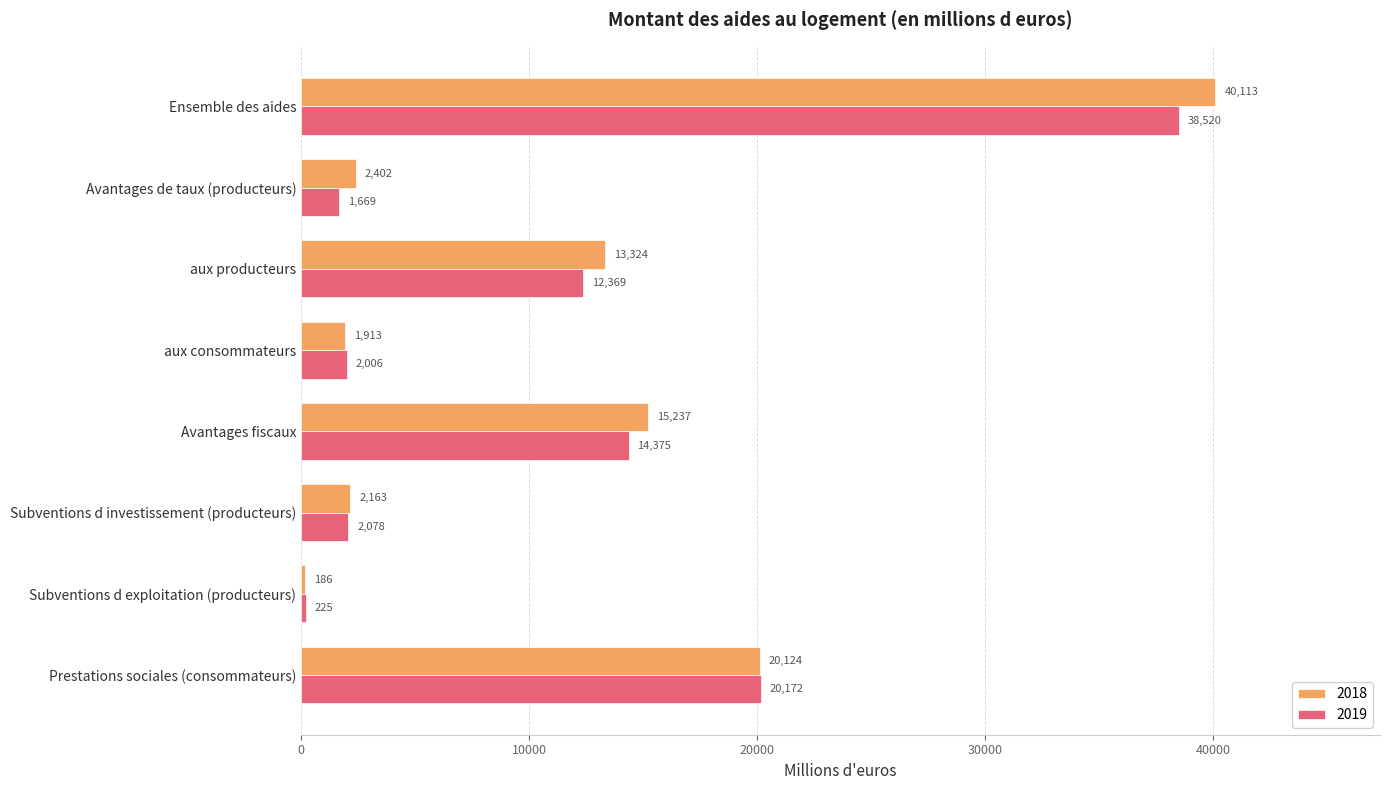

List the labels in order of 2018 value, largest first.

Ensemble des aides, Prestations sociales (consommateurs), Avantages fiscaux, aux producteurs, Avantages de taux (producteurs), Subventions d investissement (producteurs), aux consommateurs, Subventions d exploitation (producteurs)